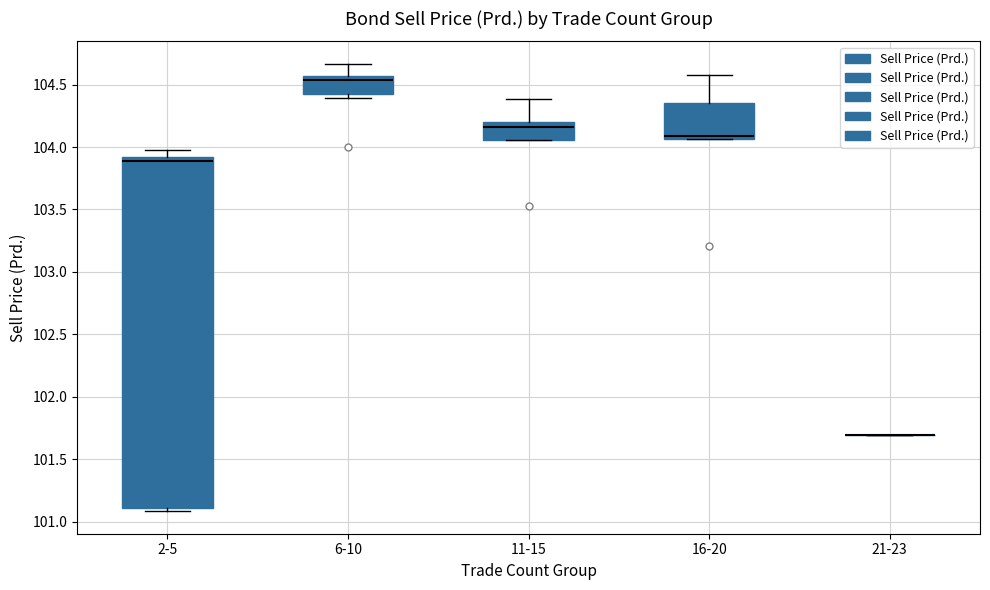

Reading left to right, read every box against the y-axis: the position of its median line, the range the box covers, and the ends of its whiskers. The values are not printed on the chart, so give them approximately, as read against the axis.

2-5: median 103.90 (just below the box's upper edge), box 101.10 to 103.90, whiskers 101.10 (just below the box's lower edge) to 103.95
6-10: median 104.55 (just below the box's upper edge), box 104.45 to 104.55, whiskers 104.40 to 104.65
11-15: median 104.15, box 104.05 to 104.20, whiskers 104.05 to 104.40
16-20: median 104.10, box 104.05 to 104.35, whiskers 104.05 to 104.60
21-23: box collapsed to a line at 101.70, whiskers 101.70 to 101.70